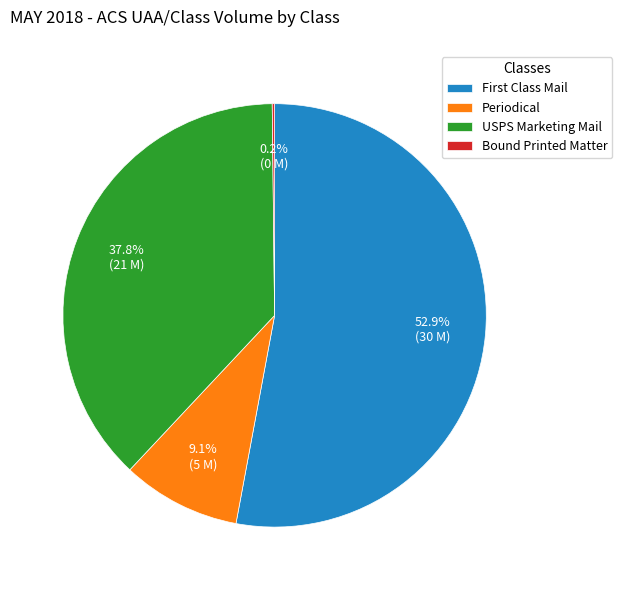

The Periodical slice represents 20% of the pie. True or false?

False